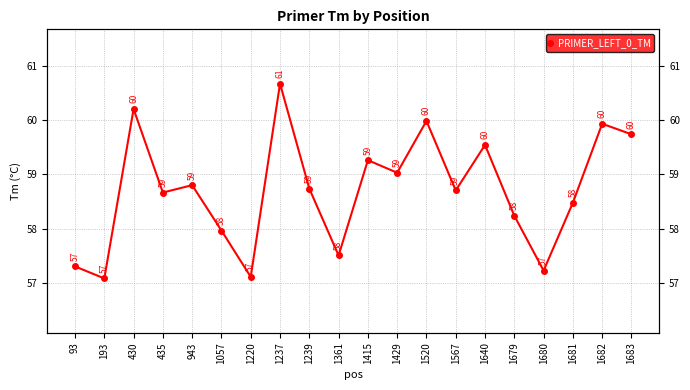

Is this an area chart (filled region under the line)?

No